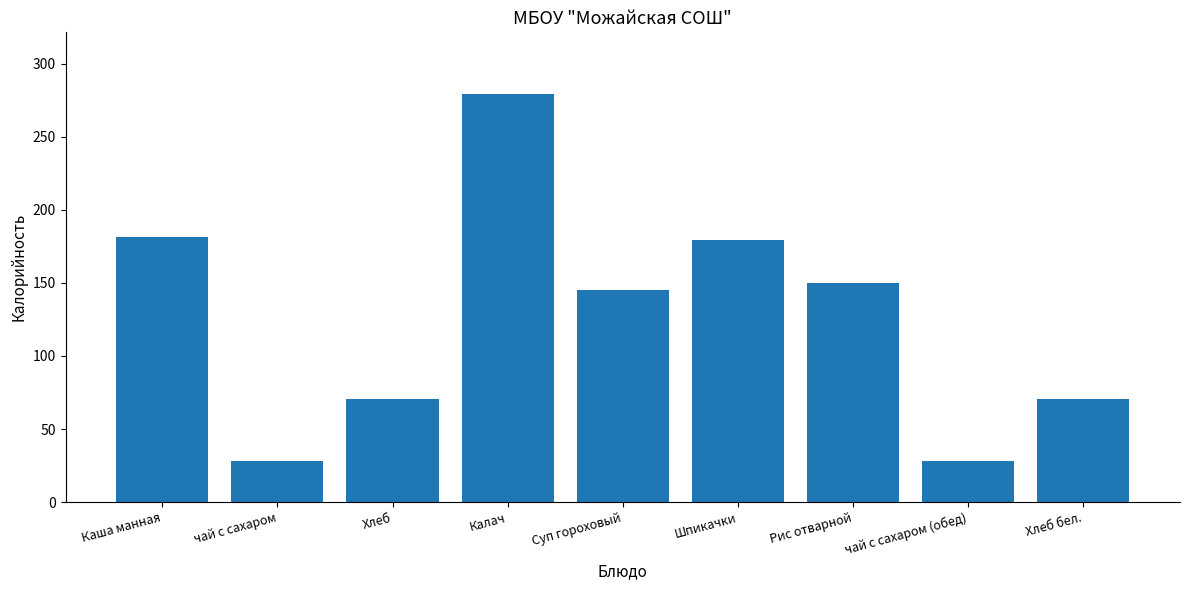

What is the difference between the values at Хлеб and Рис отварной?

79.8